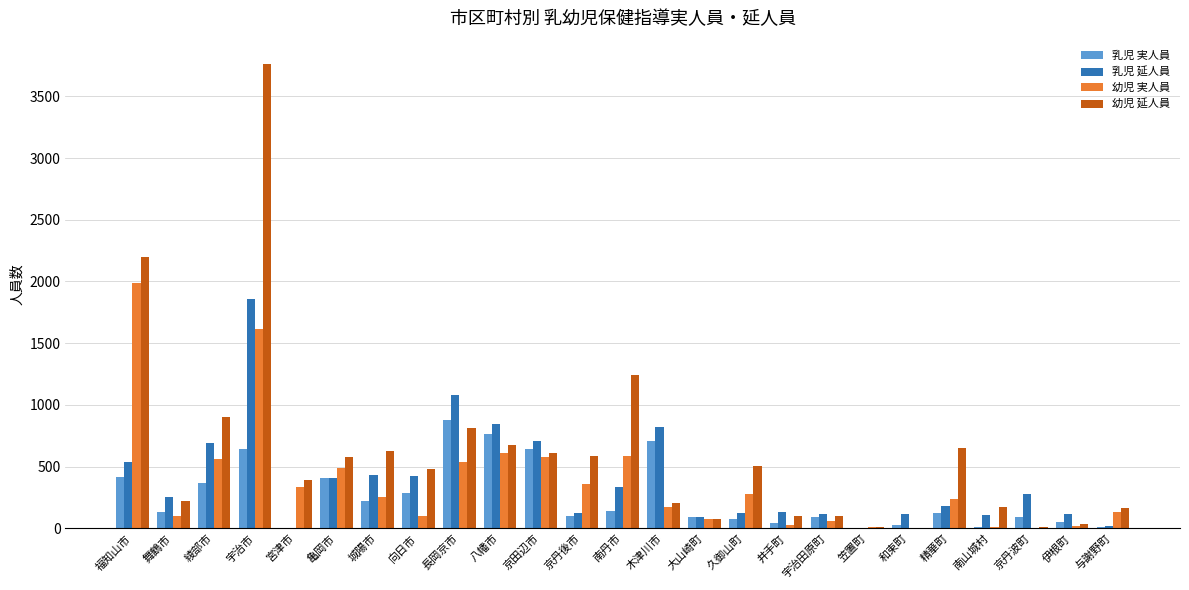

Which series has the largest total across all categories?

幼児 延人員